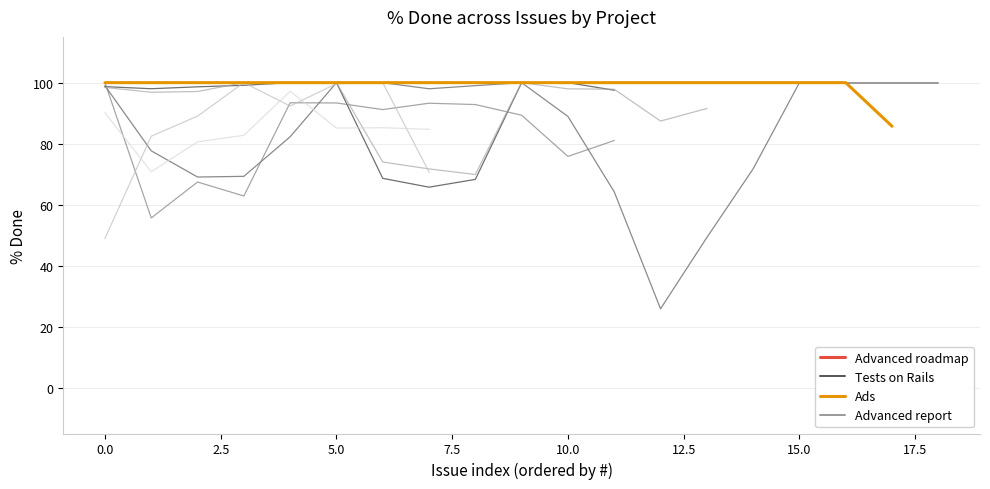

What is the minimum value for Ads?

85.7